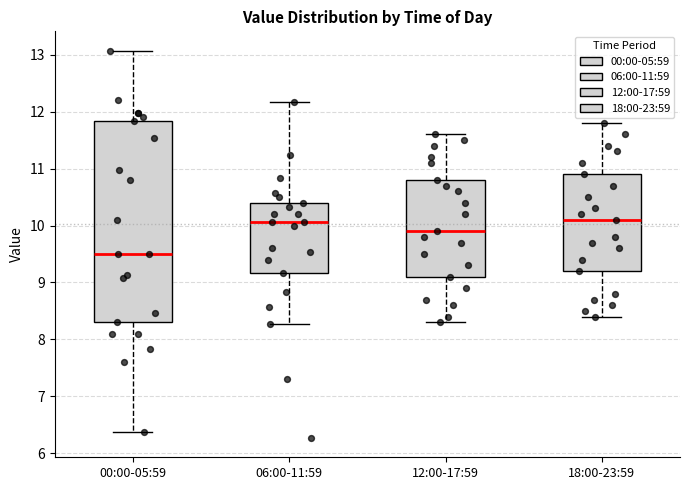

Reading left to right, transcribe this box plot: for each box, give where its median line is, the range the box spans, and where its two whiskers end, as read against the y-axis. The values are not printed on the chart, so give them approximately, as read against the axis.

00:00-05:59: median 9.5, box 8.3 to 11.8, whiskers 6.4 to 13.1
06:00-11:59: median 10.1, box 9.2 to 10.4, whiskers 8.3 to 12.2
12:00-17:59: median 9.9, box 9.1 to 10.8, whiskers 8.3 to 11.6
18:00-23:59: median 10.1, box 9.2 to 10.9, whiskers 8.4 to 11.8